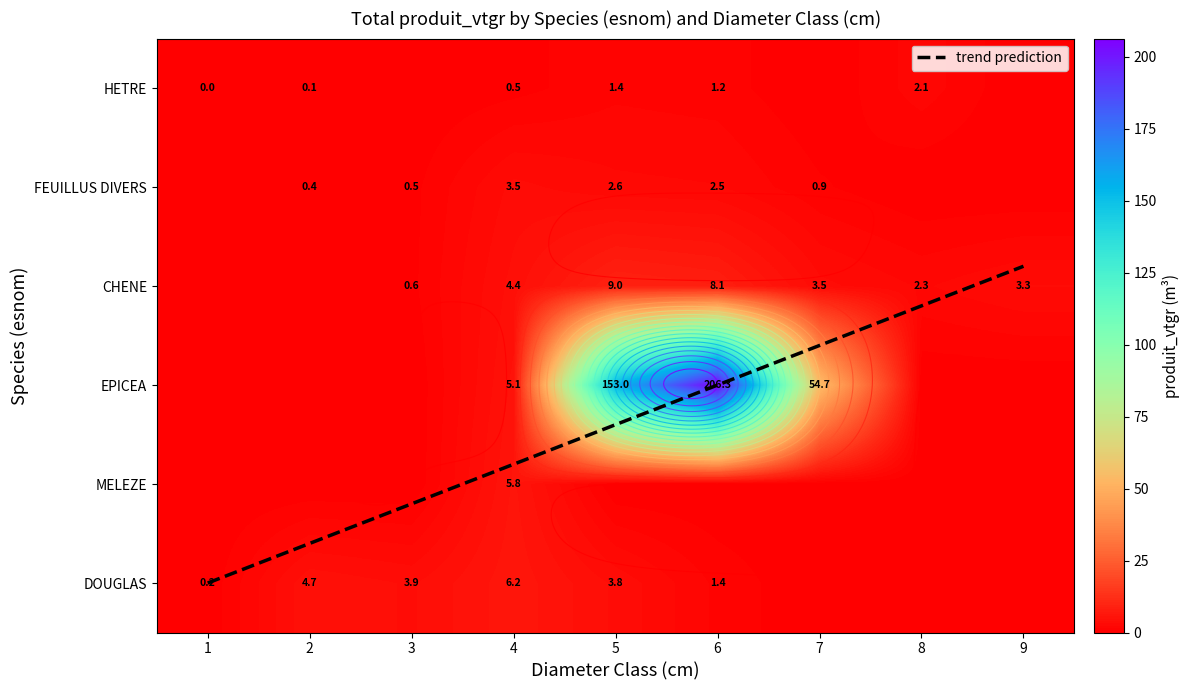

At how many categories does at least one series exceed 37?

3